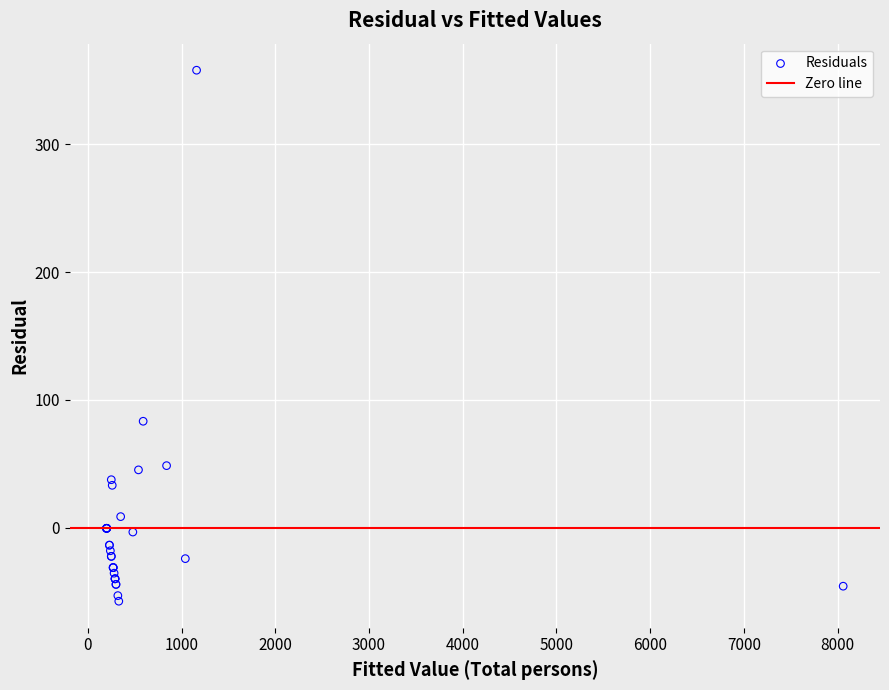

What Y value in the scatter plot is closest to 150?

83.3